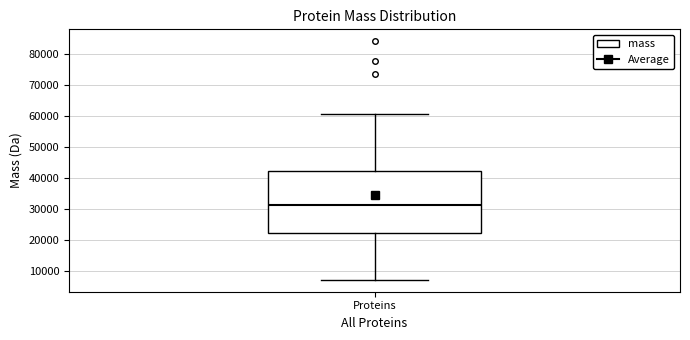

Read this box plot against the y-axis: the position of the median line, the range covered by the box, and the ends of both whiskers. The values are not printed on the chart, so give them approximately, as read against the axis.

median 31000, box 22000 to 42000, whiskers 7000 to 60000